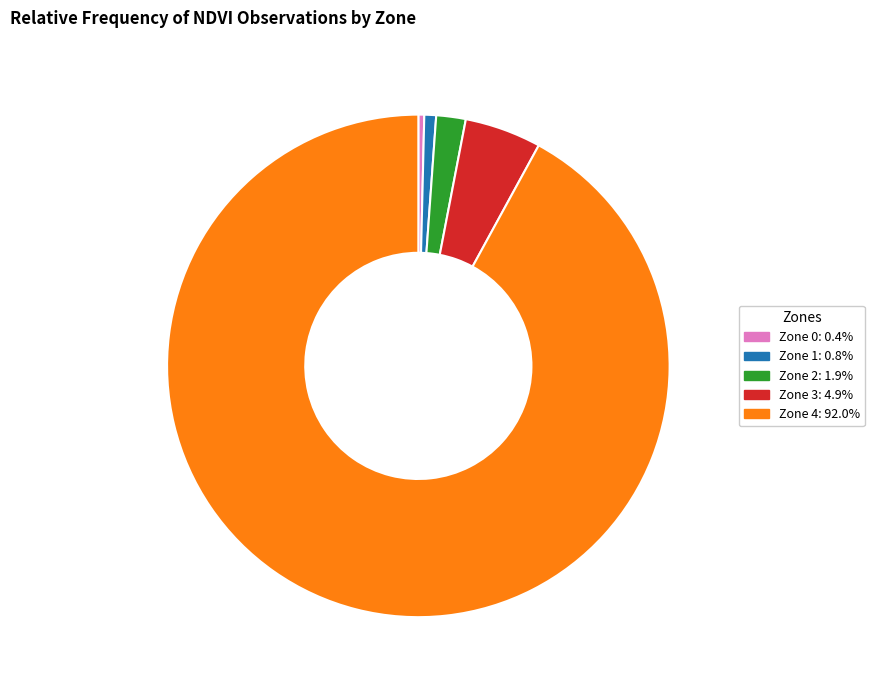

Does any single category account for the majority?

Yes